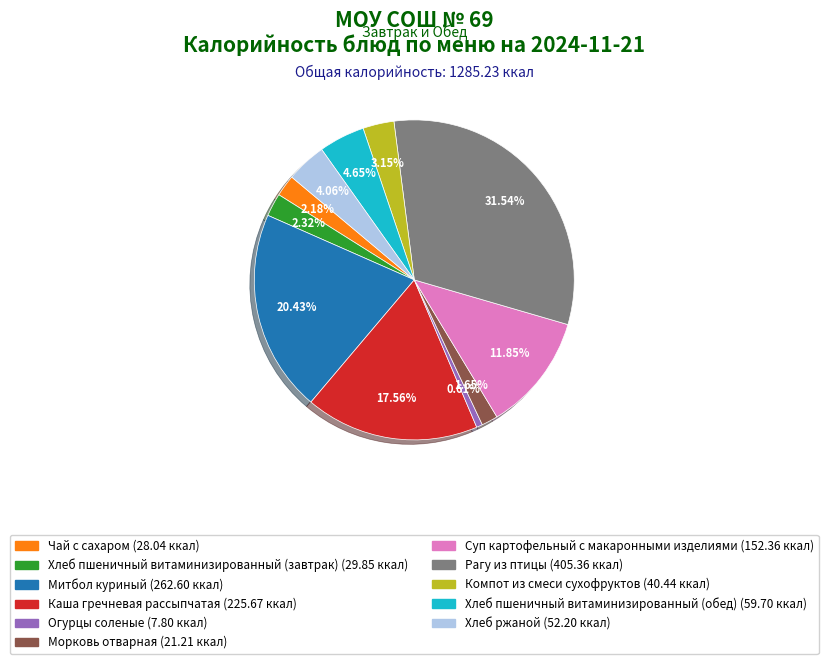

Is Компот из смеси сухофруктов the majority of the pie?

No